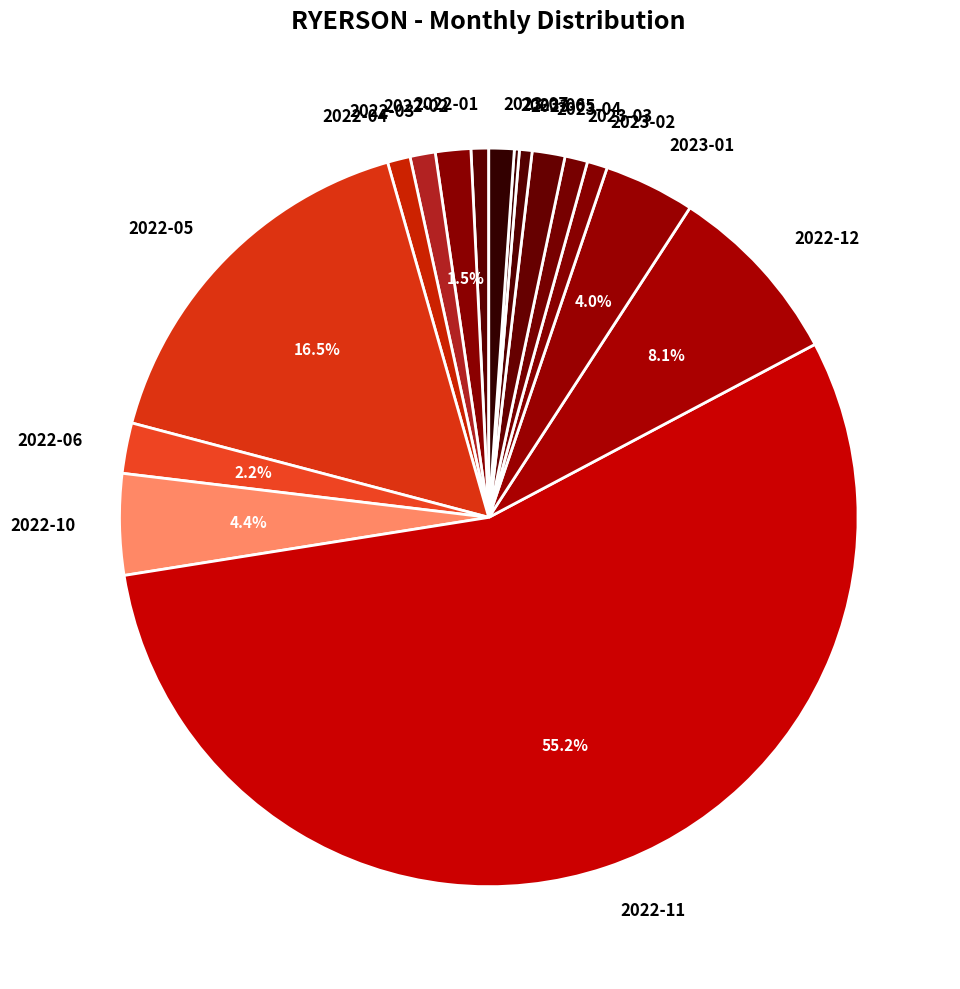

Which slice represents more than half of the pie?

2022-11